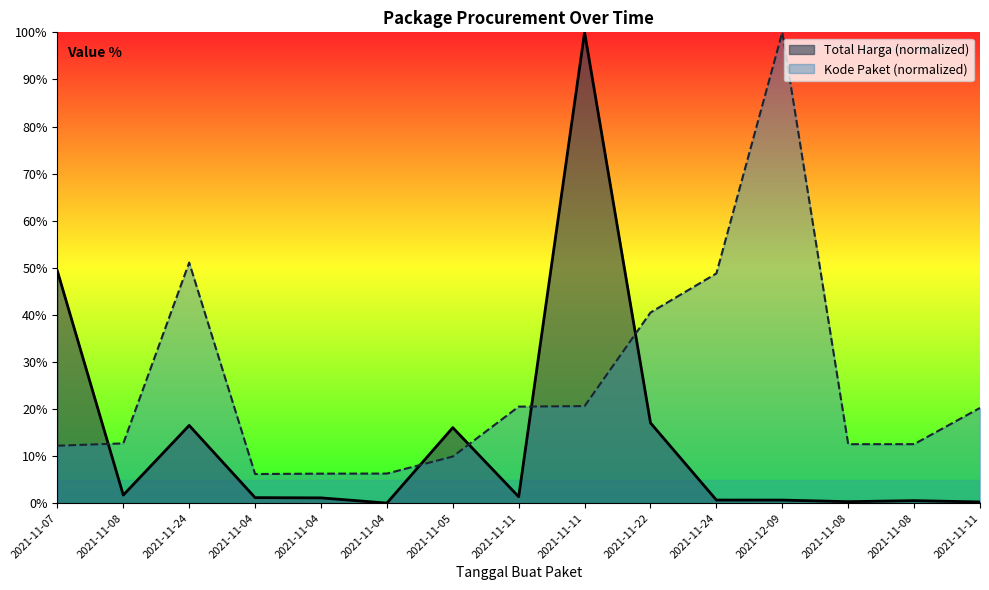

Does the chart have visible grid lines?

No